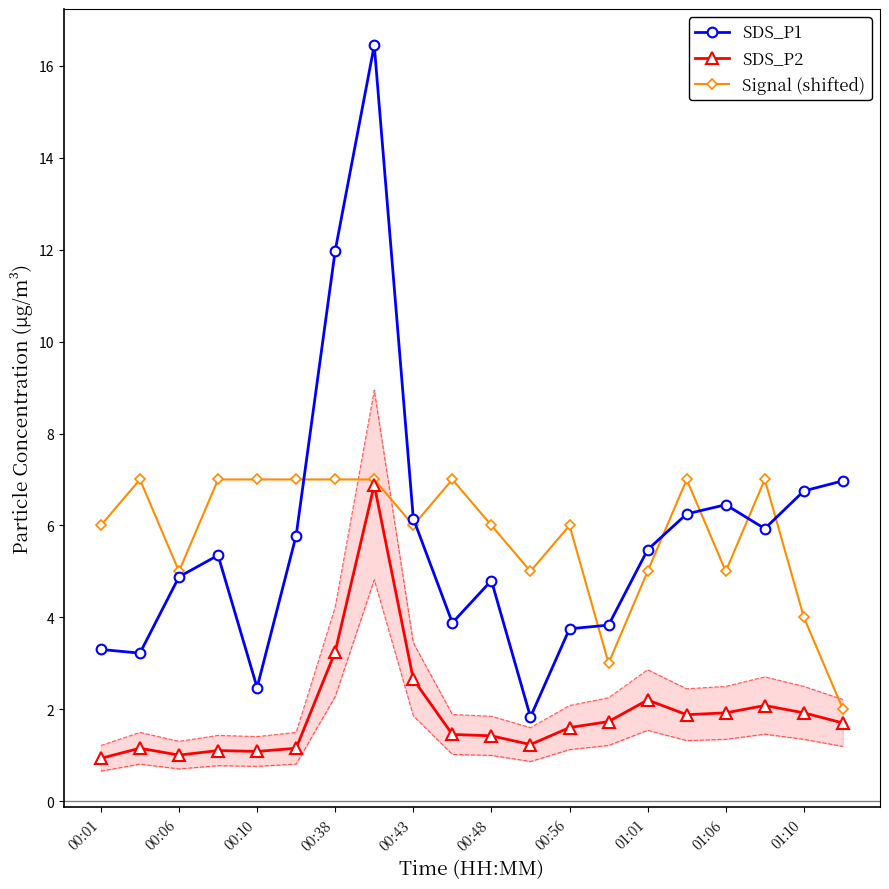

True or false: SDS_P1 and SDS_P2 cross at least once.

False